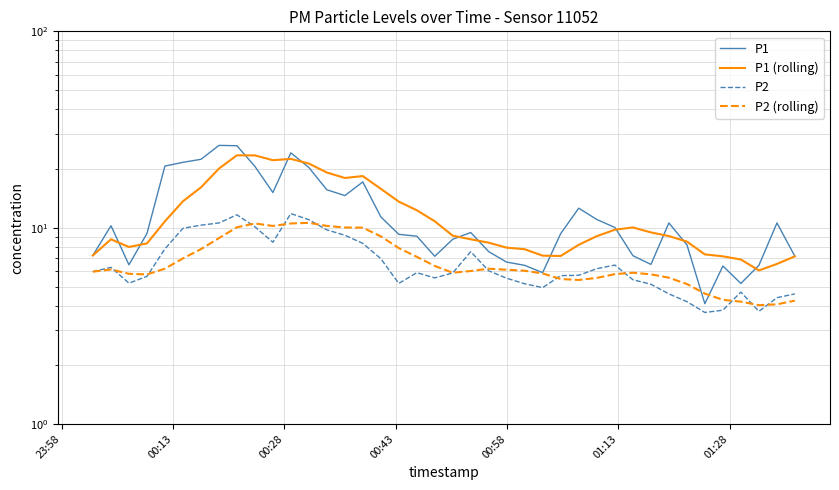

How many lines are shown in the chart?

4